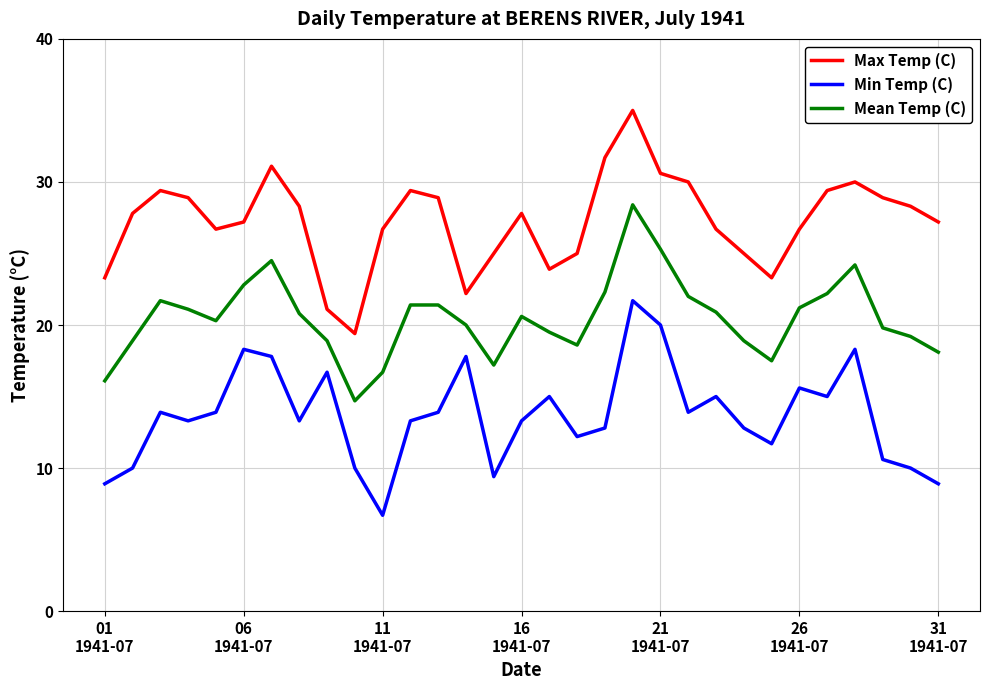

True or false: Mean Temp (C) has more than 2 points higher than both neighbors.

True